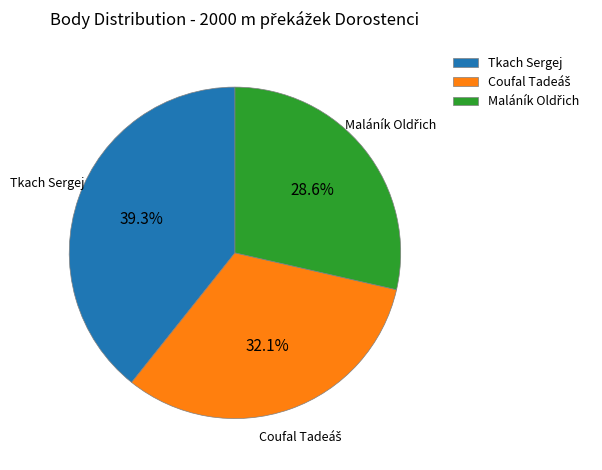

What percentage is NOT represented by Tkach Sergej?

60.7%